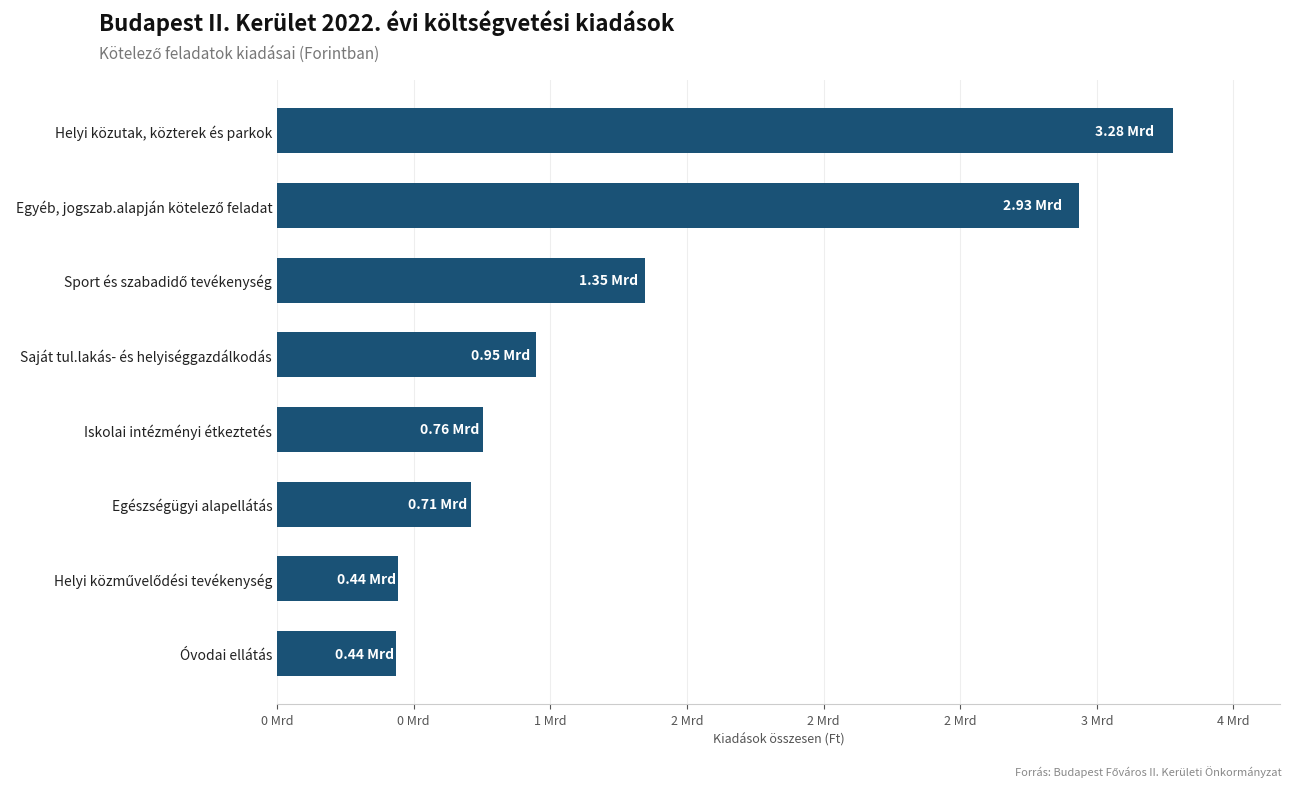

Does the chart contain stacked bars?

No